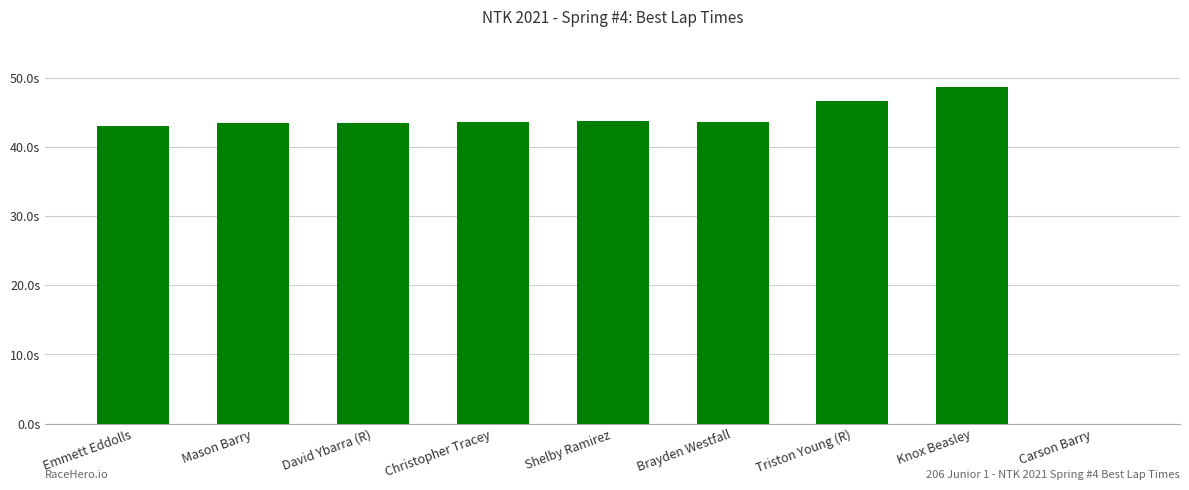

What is the value of the 3rd bar from the left?

43.5